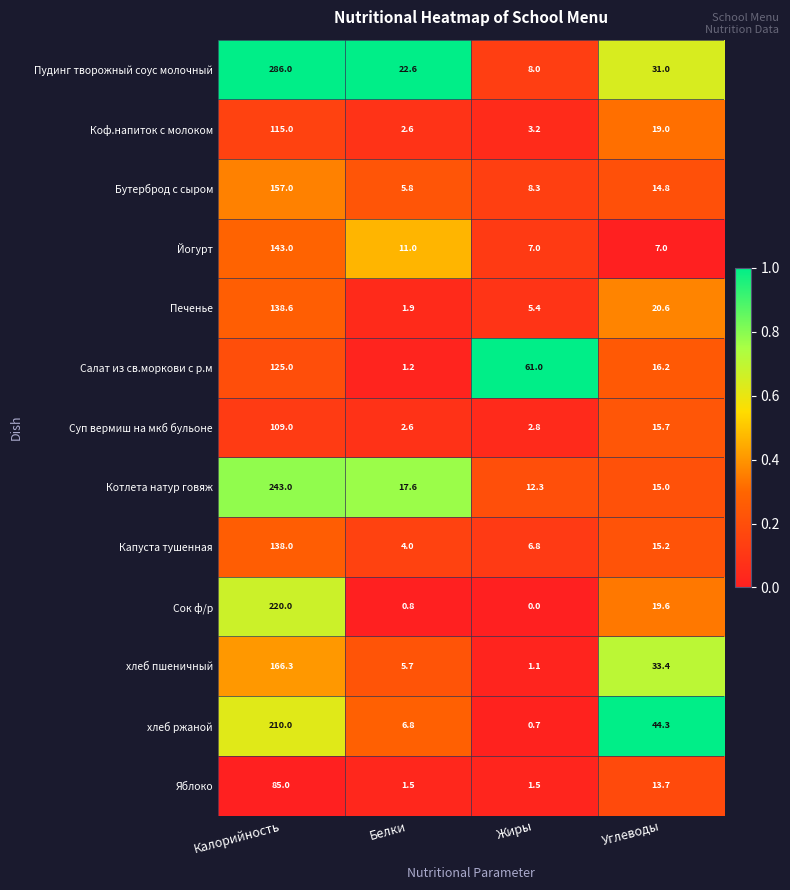

Which series has the largest range (max minus min)?

Пудинг творожный соус молочный